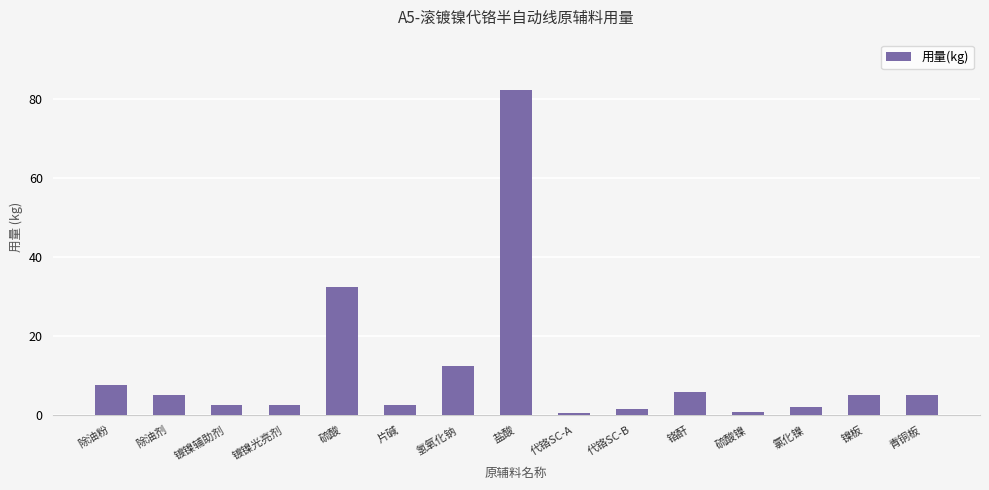

What is the sum of the values at 代铬SC-A and 代铬SC-B?

2.0